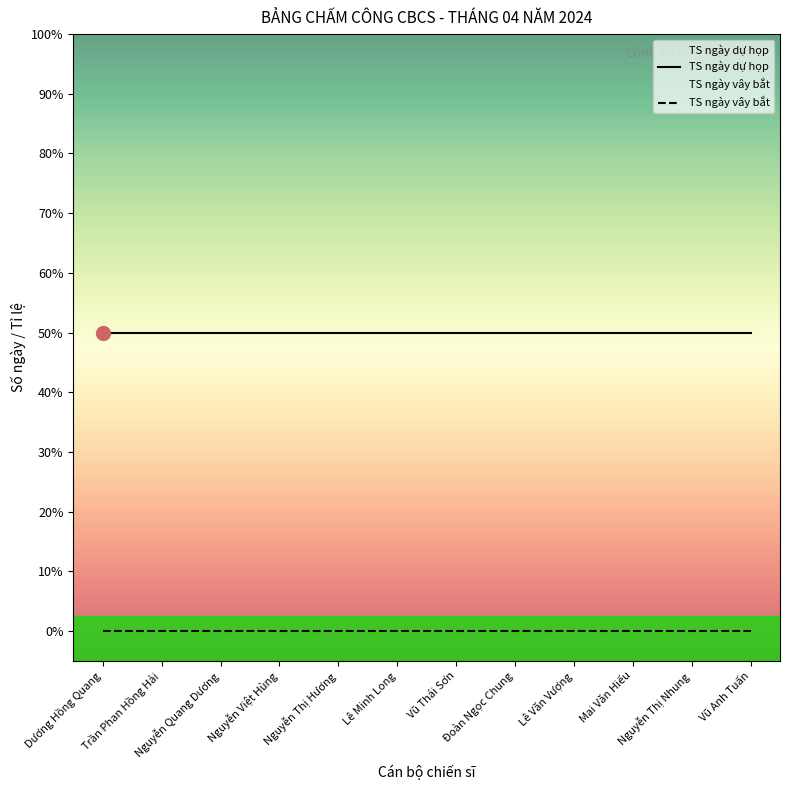

At how many categories does at least one series exceed 0?

12